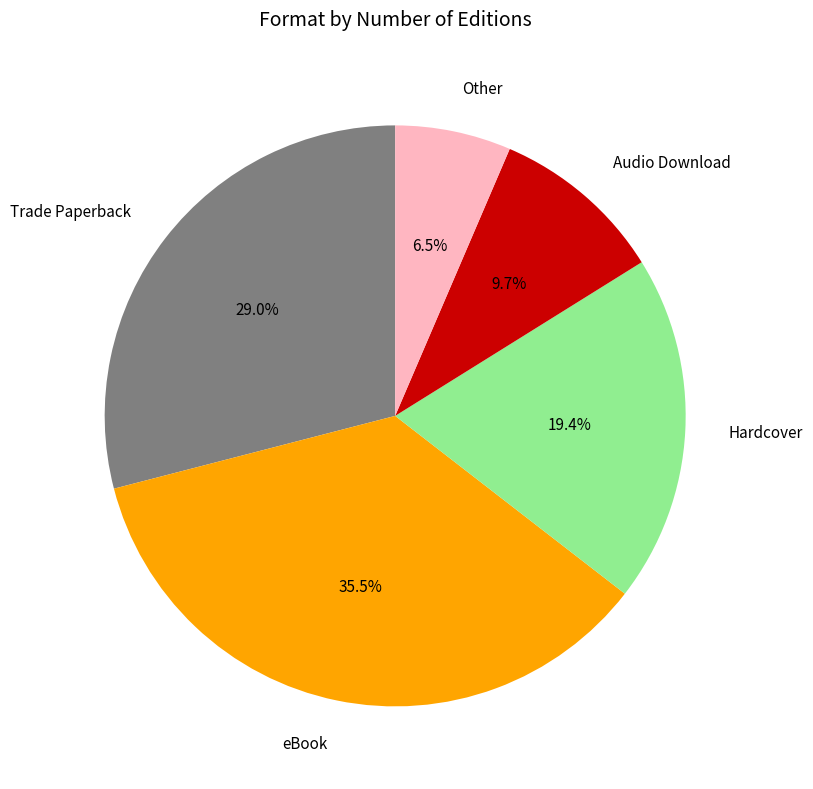

How many slices are in this pie chart?

5